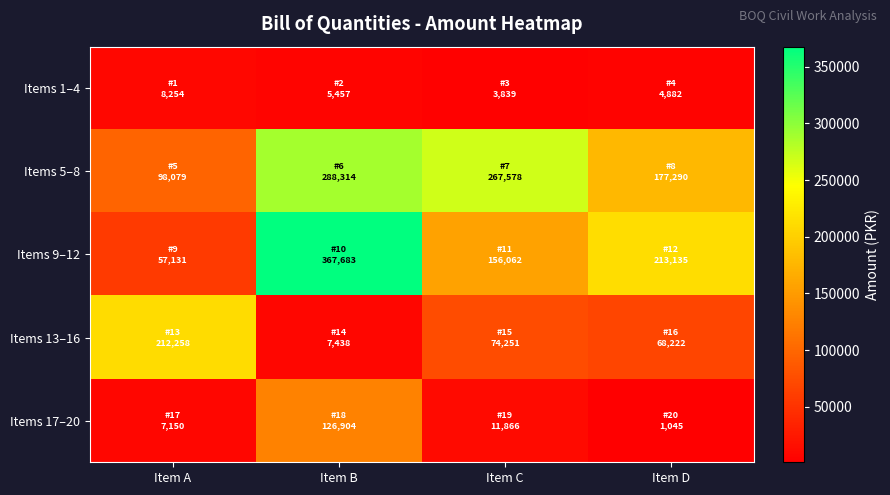

Count the number of categories in the chart.

4